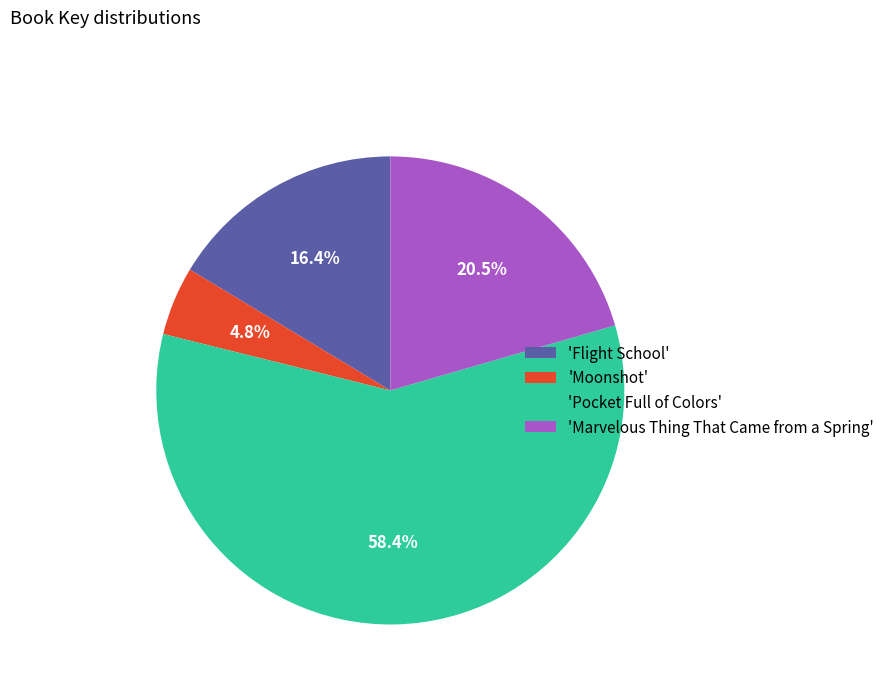

Between 'Moonshot' and 'Pocket Full of Colors', which is larger?

'Pocket Full of Colors'